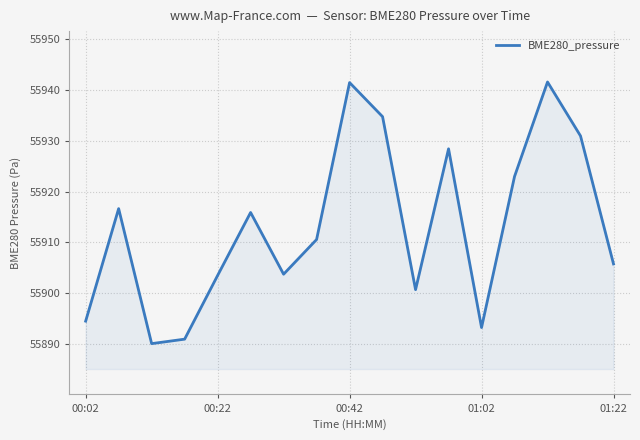

What is the minimum value shown in the chart?

55890.1